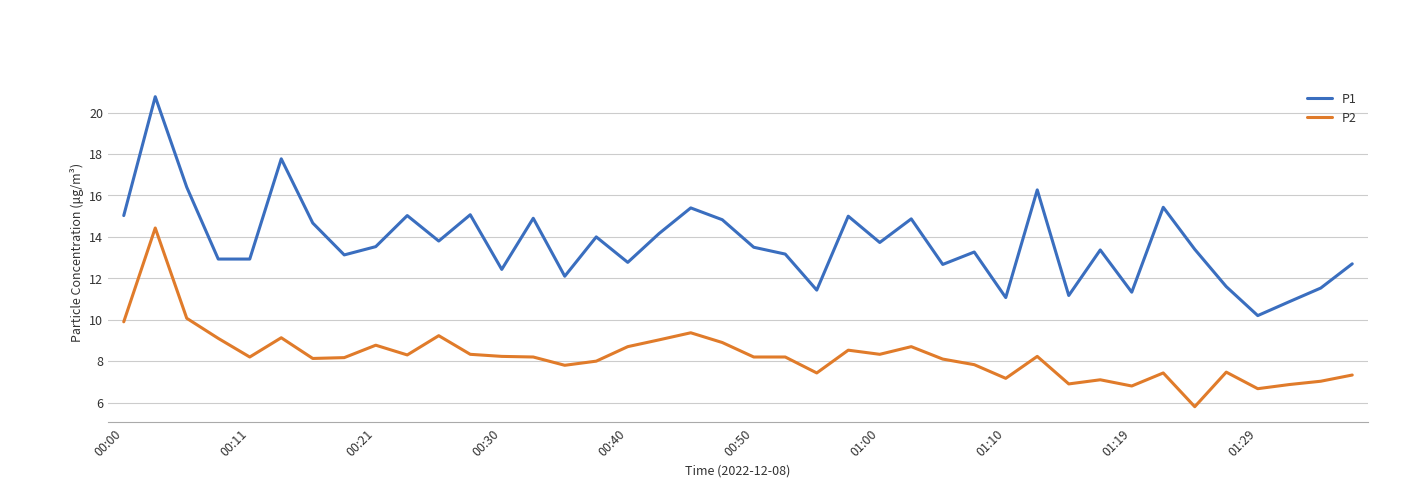

List the series in order of their overall mean, highest first.

P1, P2